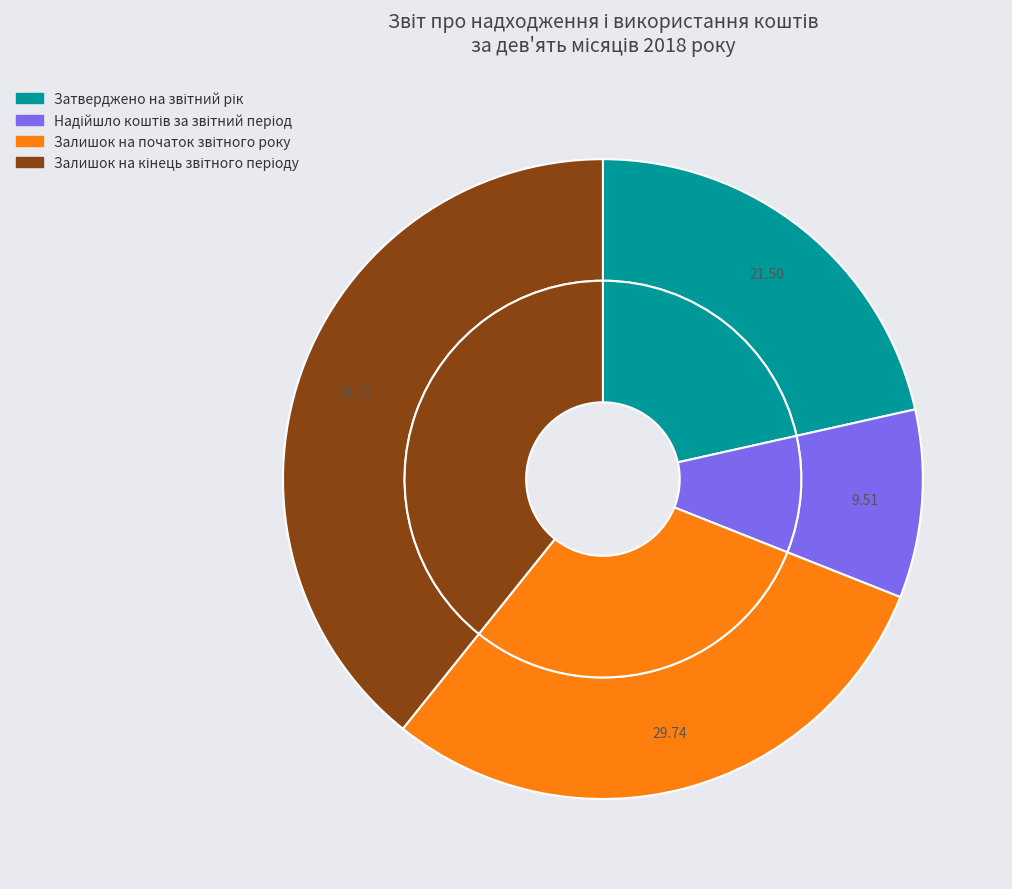

The Залишок на початок звітного року slice represents 30% of the pie. True or false?

True